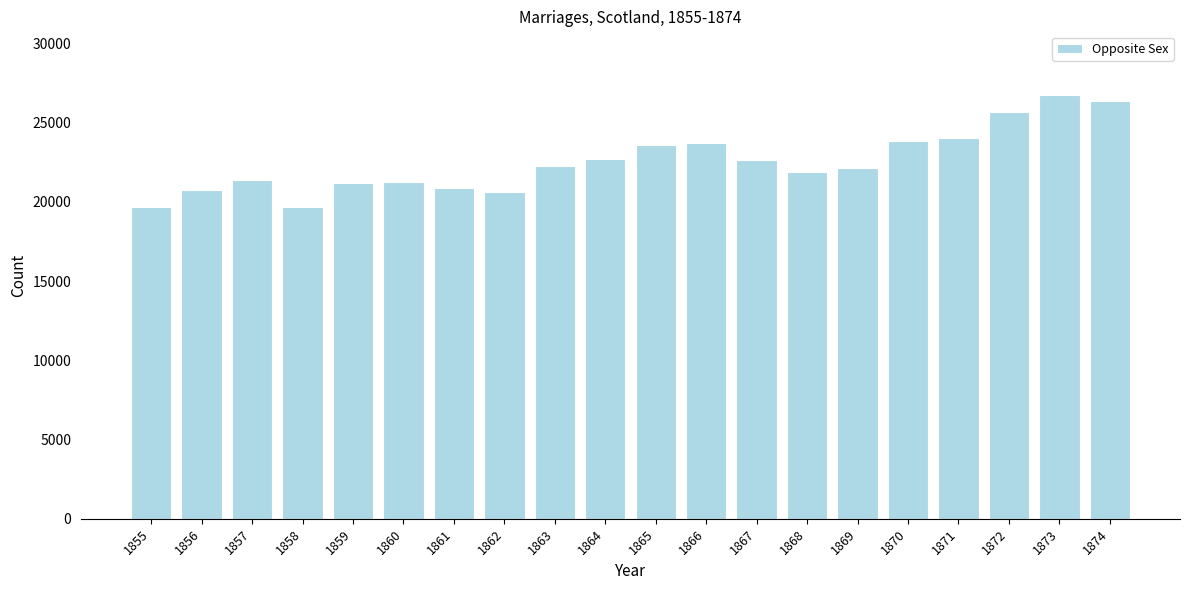

Is it true that the value at 1856 is 34312?

False